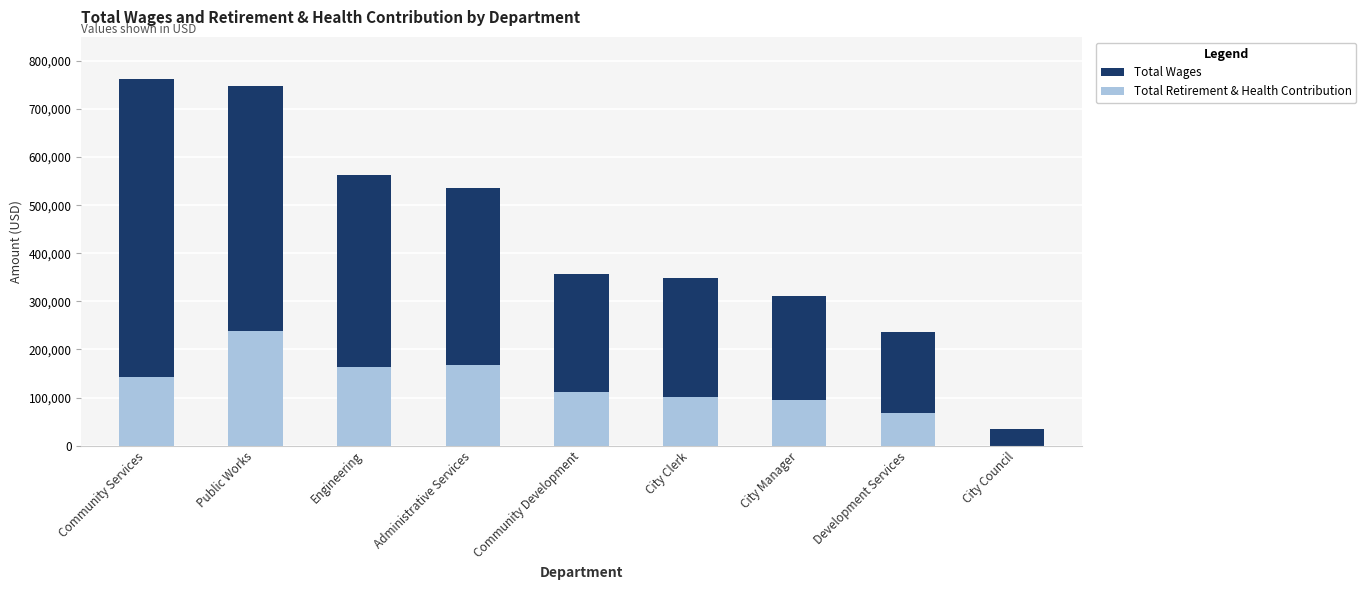

Which series changed the most between Engineering and Administrative Services?

Total Wages